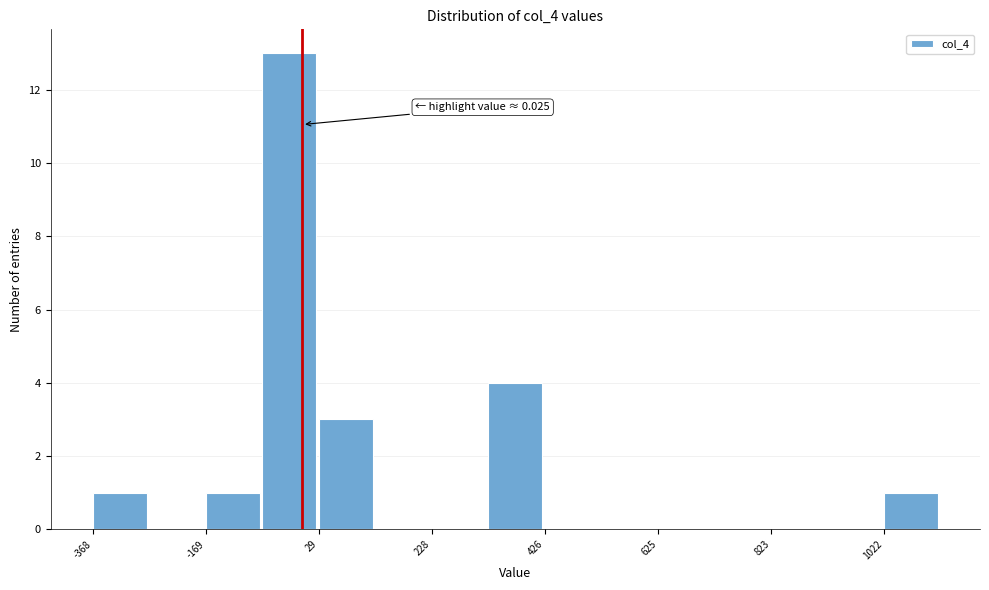

Over which range of the x-axis is the bar tallest?

-80 to 20